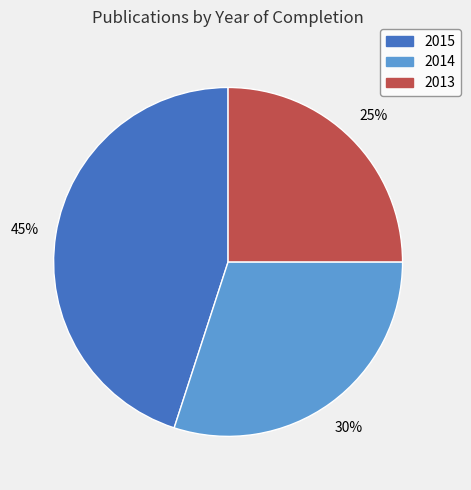

To the nearest percent, what portion does 2015 represent?

45%